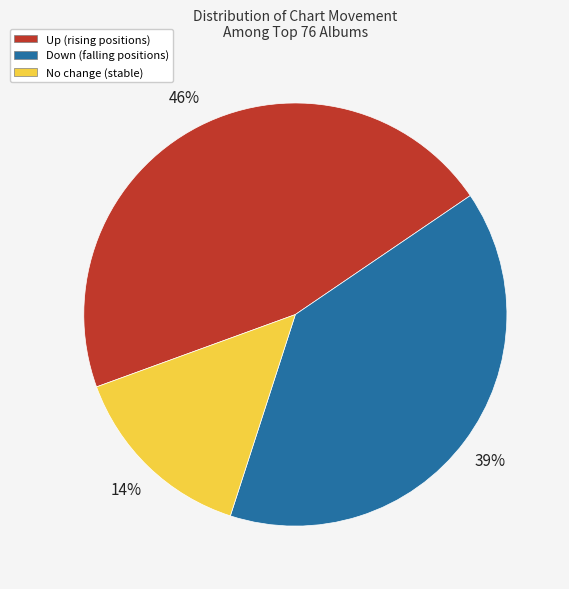

Is there any slice that represents more than half of the pie?

No